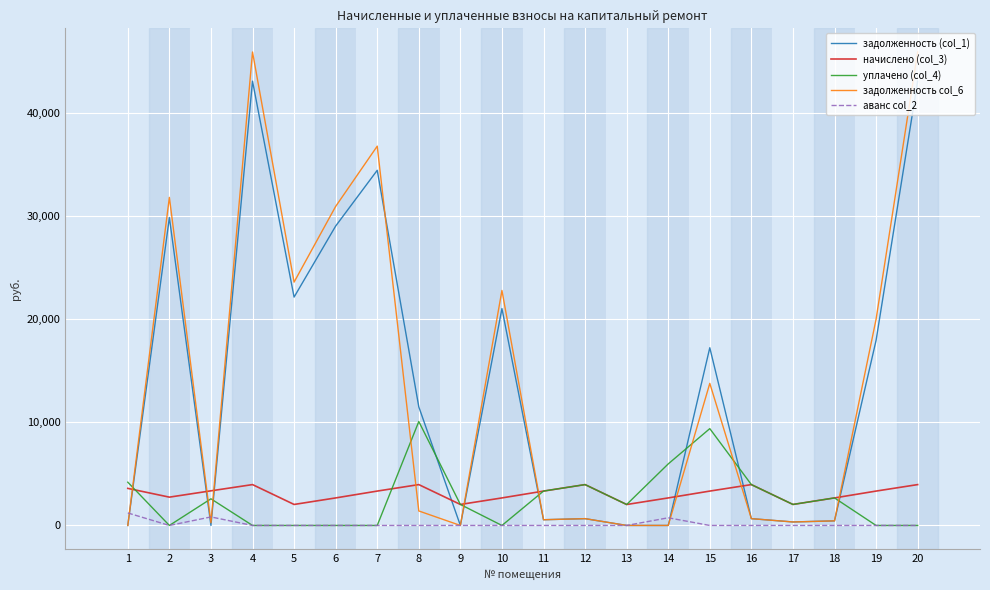

What is the spread (max minus min) of values at 9?

2038.8